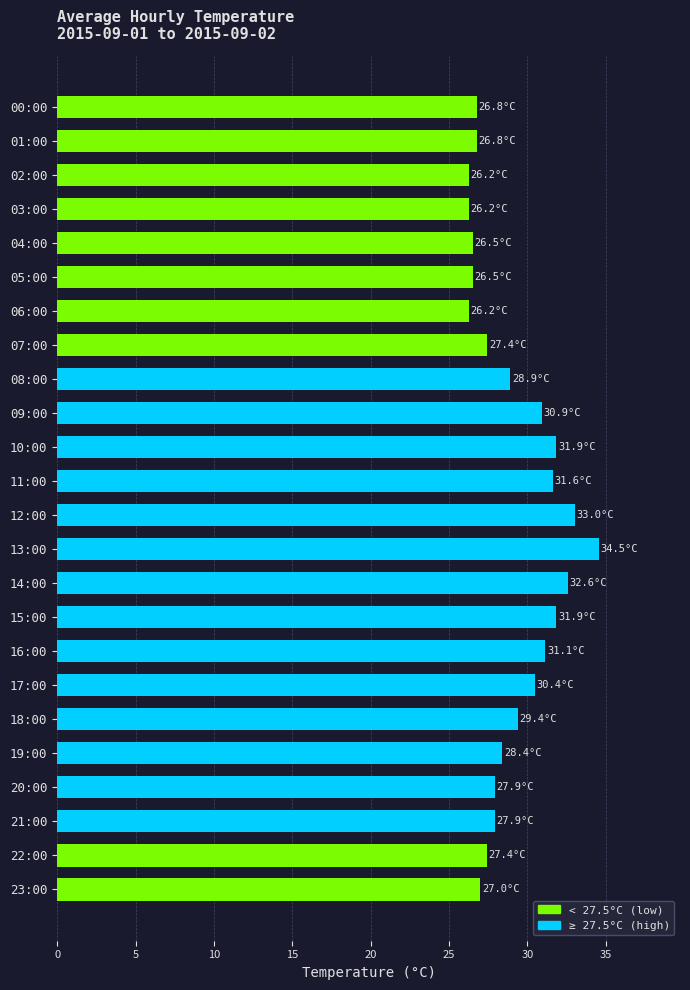

Is it true that the value at 06:00 is 35.0?

False